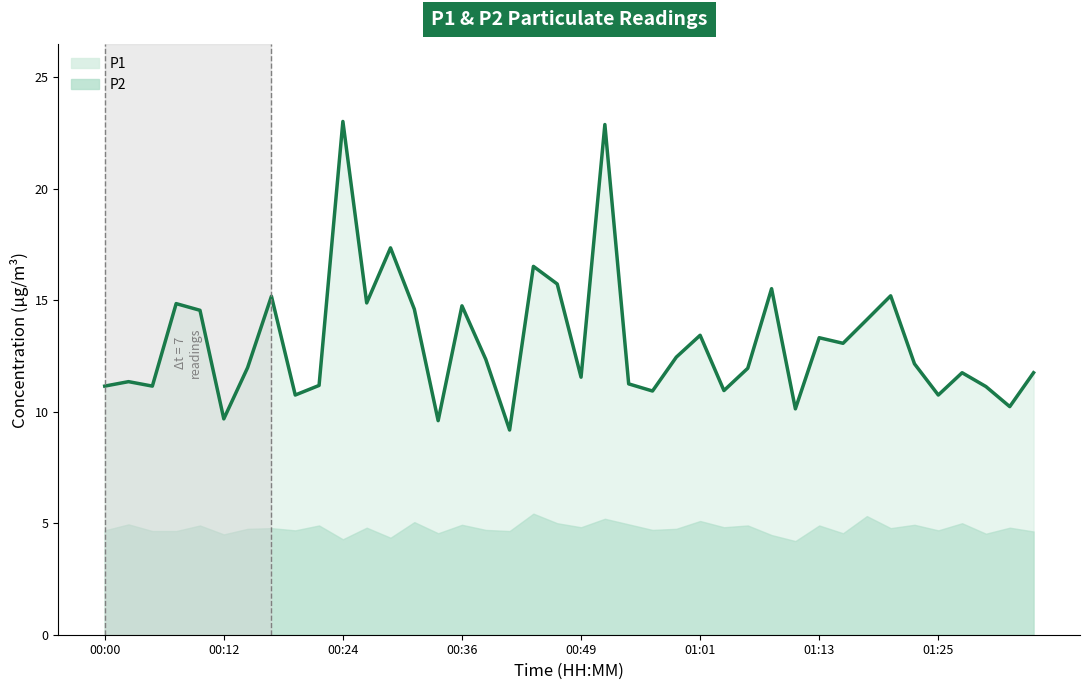

How many data points does each series have?

40